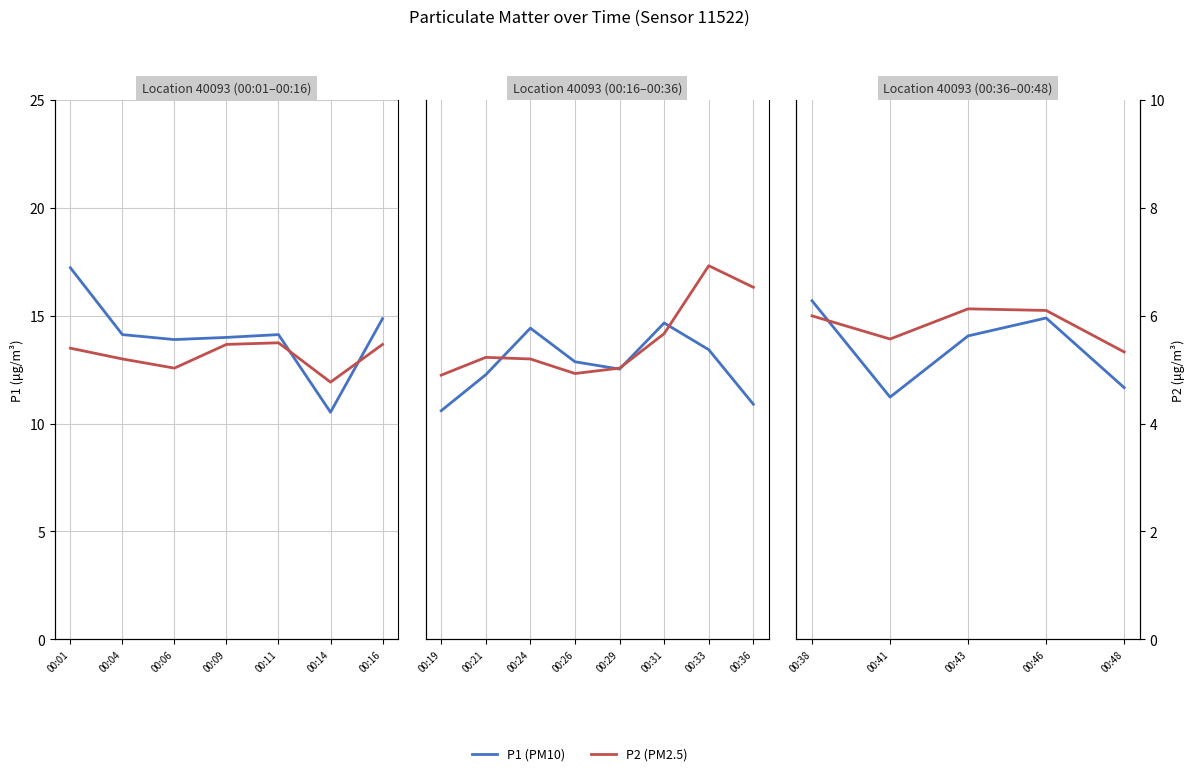

How many lines are shown in the chart?

2